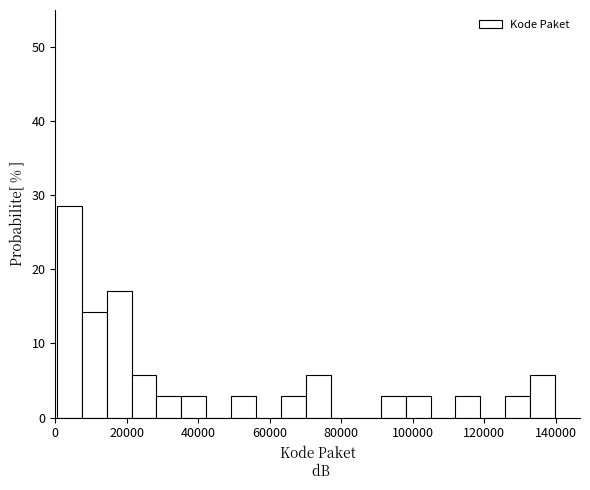

Around what value on the x-axis is the tallest bar? Give the approximate position of its centre, as read against the axis.

4000